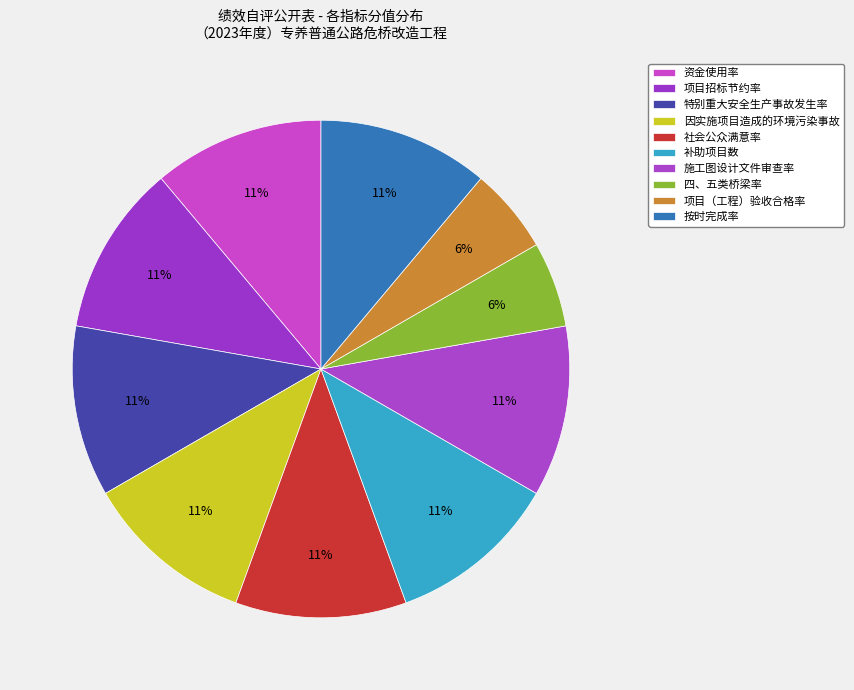

What is the ratio of the value at 按时完成率 to the value at 社会公众满意率?

1.0